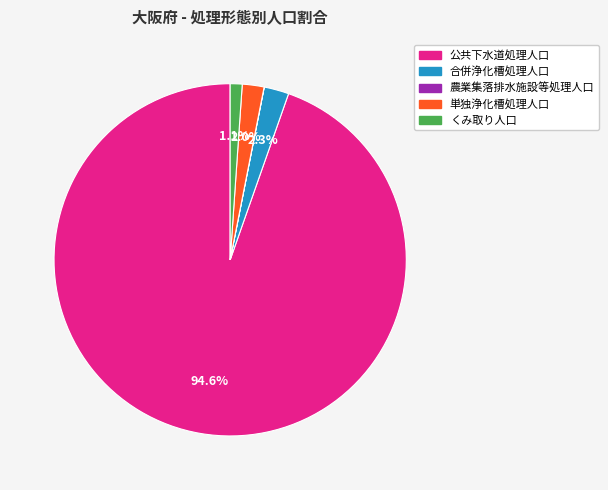

Is it true that くみ取り人口 is 11% of the pie?

False